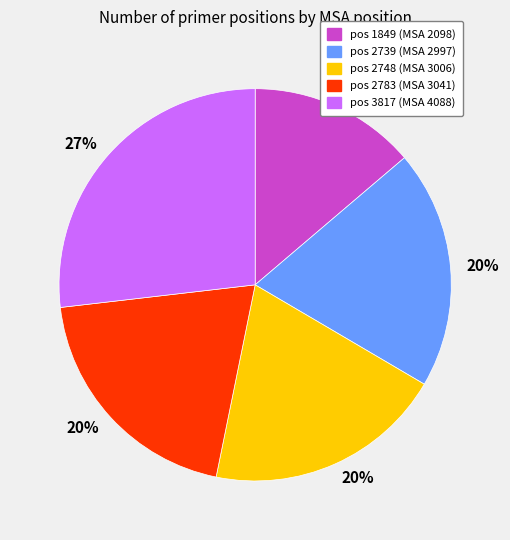

To the nearest percent, what is the average slice percentage?

20%